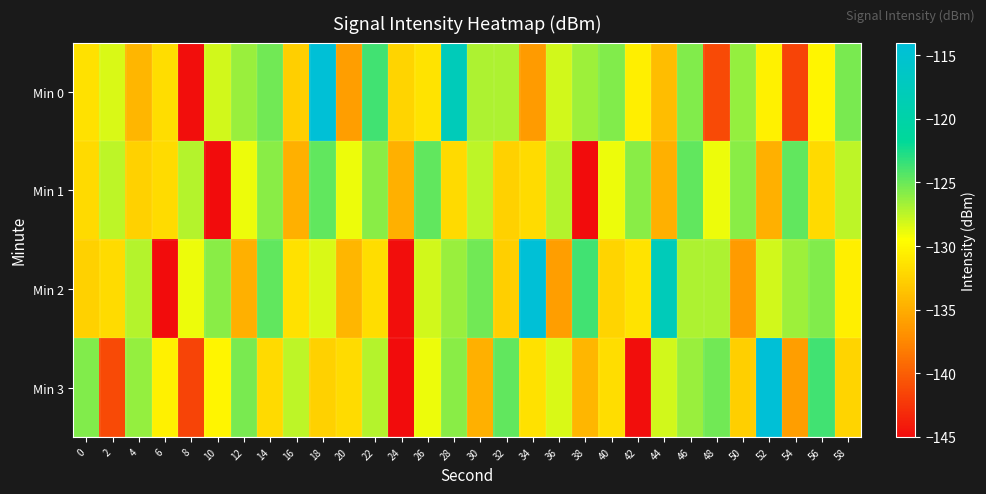

What is the spread (max minus min) of values at 30?

9.6